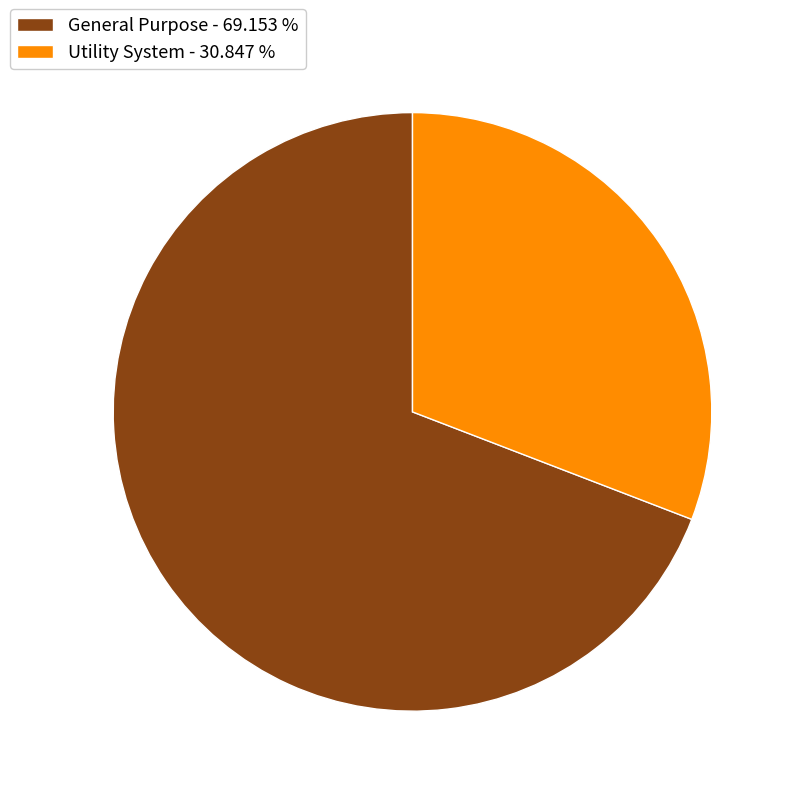

Does Utility System - 30.847 % represent more than half of the total?

No